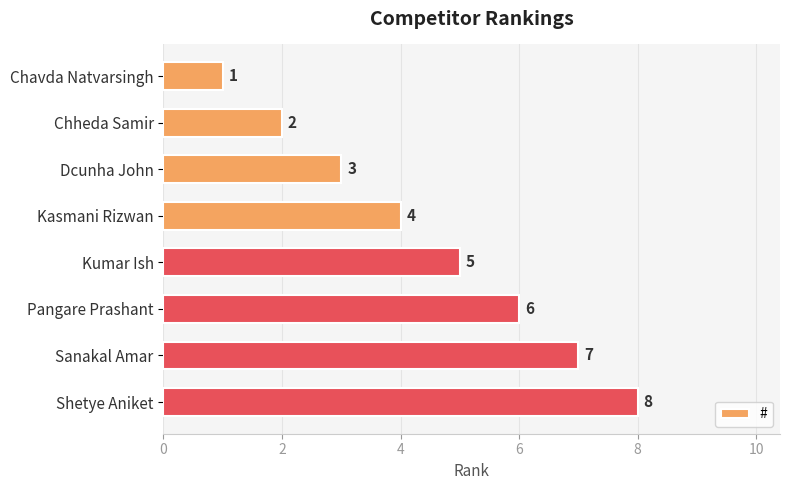

What is the minimum value shown in the chart?

1